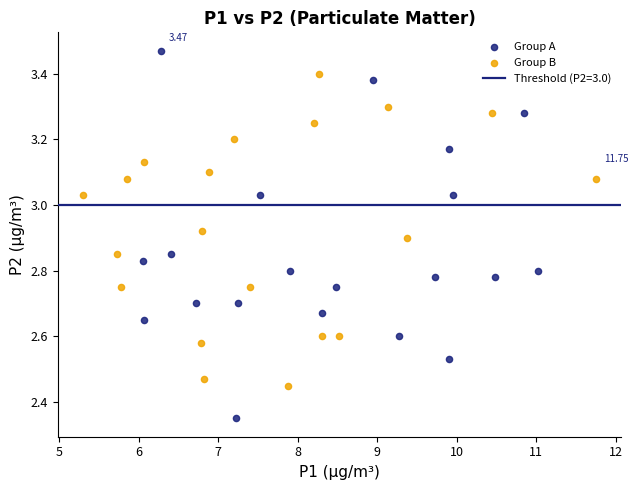

Which series reaches the maximum Y coordinate?

Group A